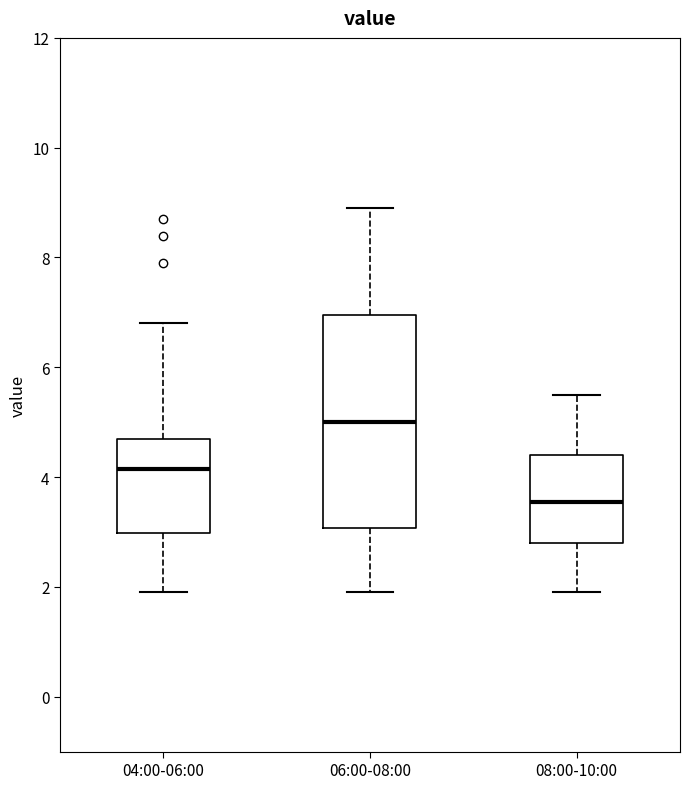

Reading left to right, transcribe this box plot: for each box, give where its median line is, the range the box spans, and where its two whiskers end, as read against the y-axis. The values are not printed on the chart, so give them approximately, as read against the axis.

04:00-06:00: median 4.2, box 3.0 to 4.8, whiskers 2.0 to 6.8
06:00-08:00: median 5.0, box 3.0 to 7.0, whiskers 2.0 to 9.0
08:00-10:00: median 3.6, box 2.8 to 4.4, whiskers 2.0 to 5.6